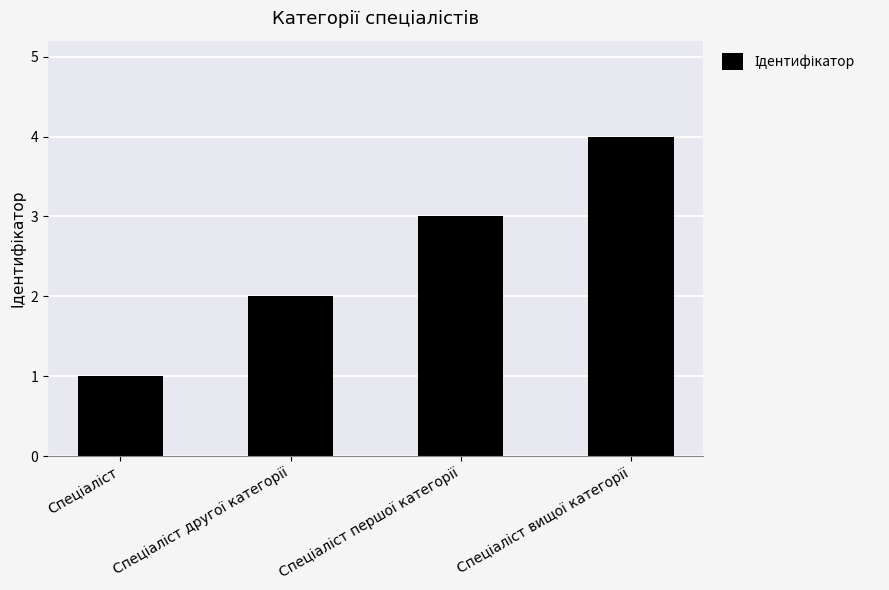

What is the sum of all values?

10